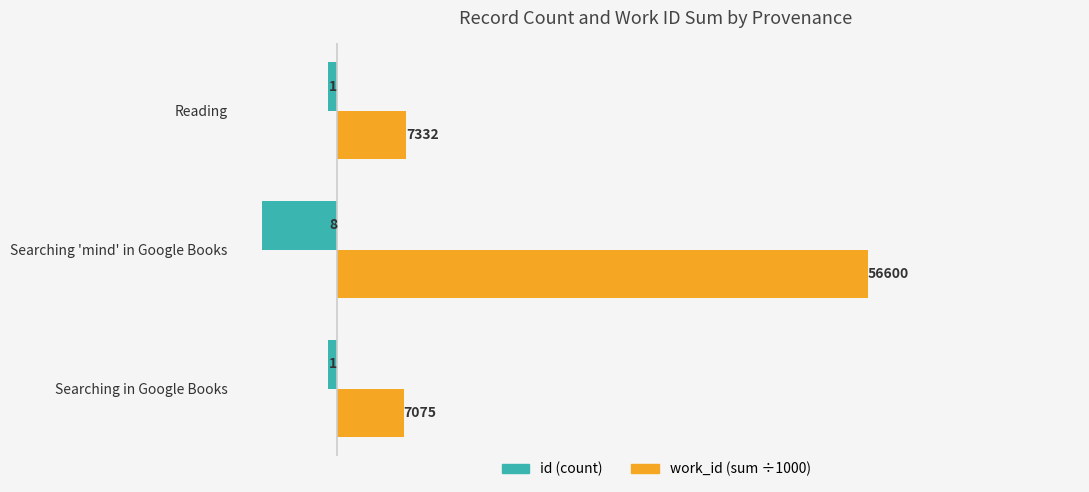

What are all the series names shown in the legend?

id (count), work_id (sum ÷1000)